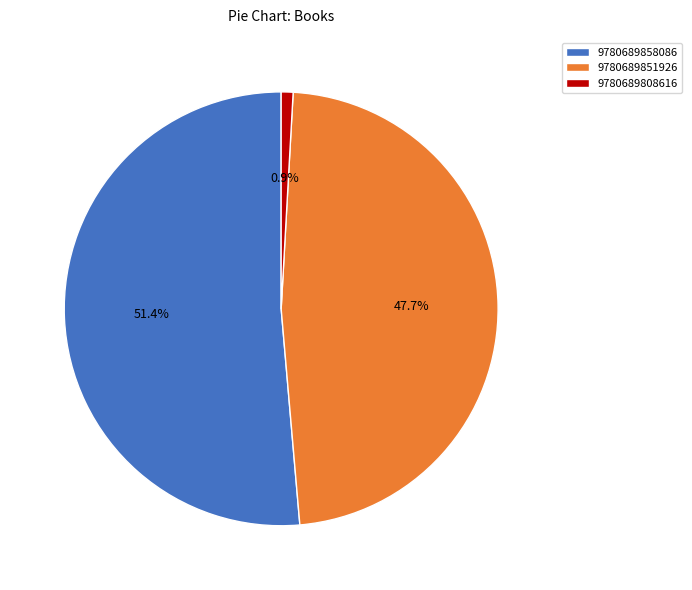

Is there a majority slice in this chart?

Yes